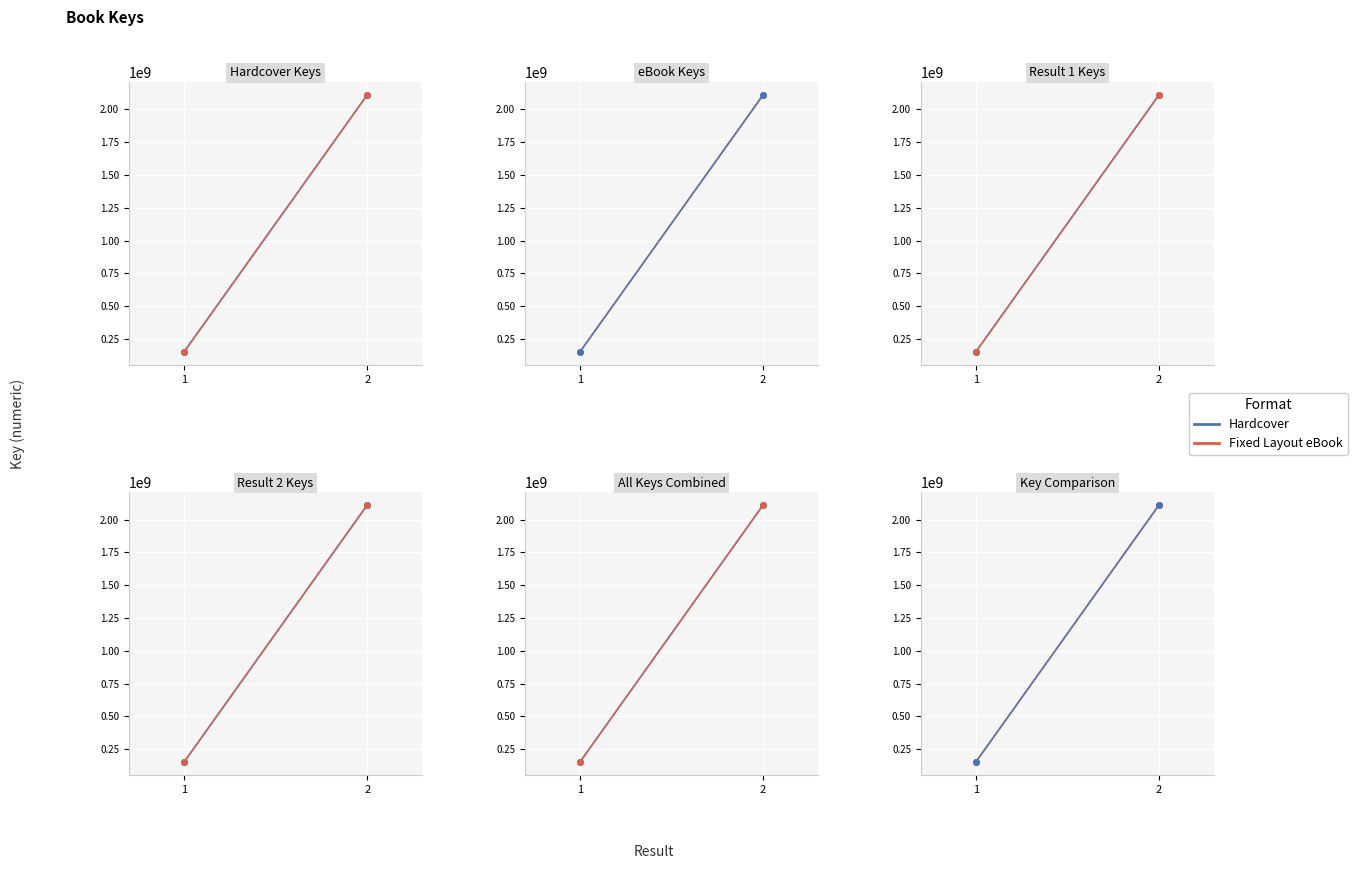

What is the value of the Hardcover point at the 1st from the left?

150591344